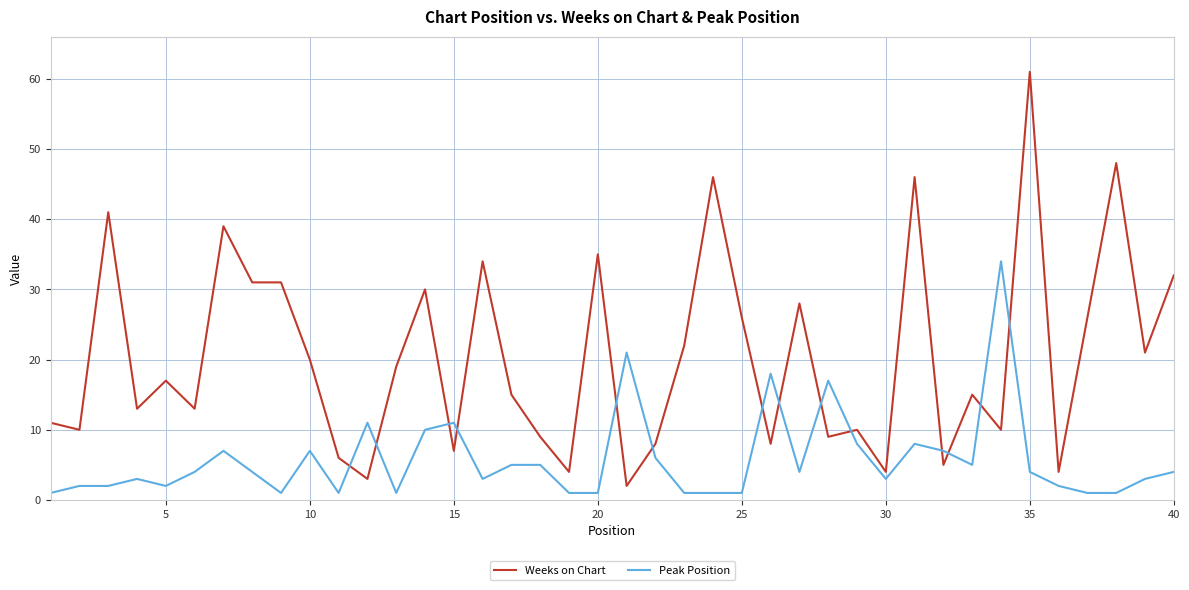

What is the highest value of the Peak Position series?

34